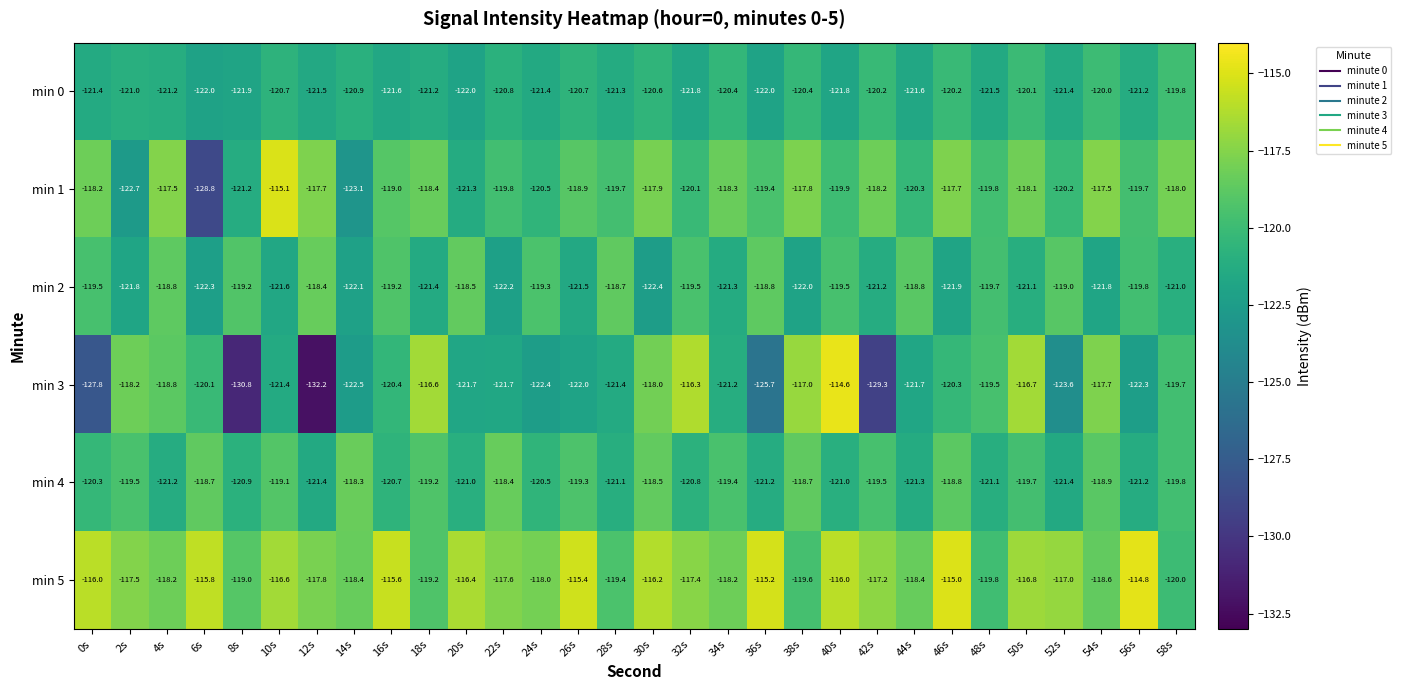

Where is min 3 nearest to the value -123?

14s